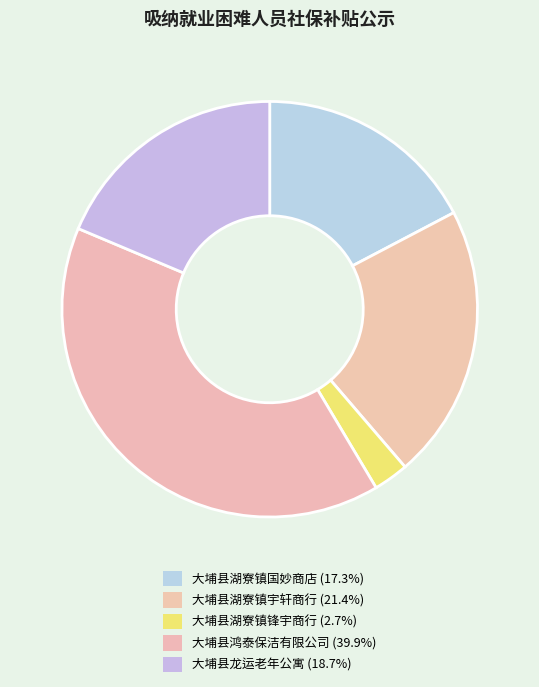

Count the number of slices in the pie.

5